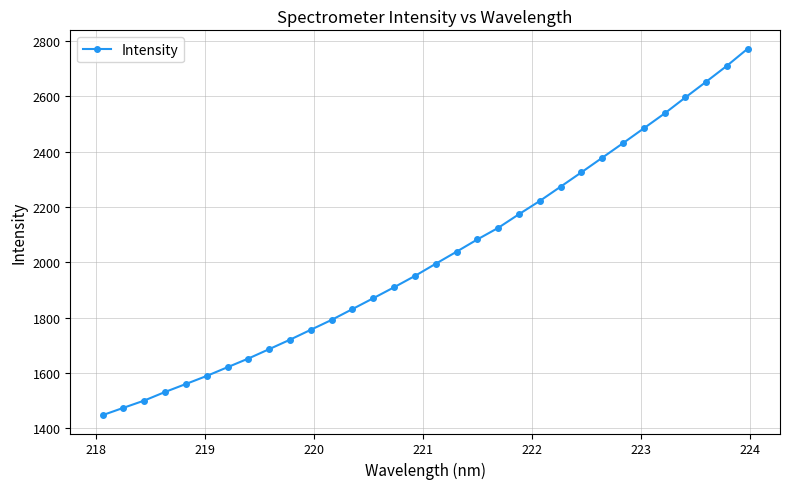

What is the value of the 19th point from the left?

2083.1